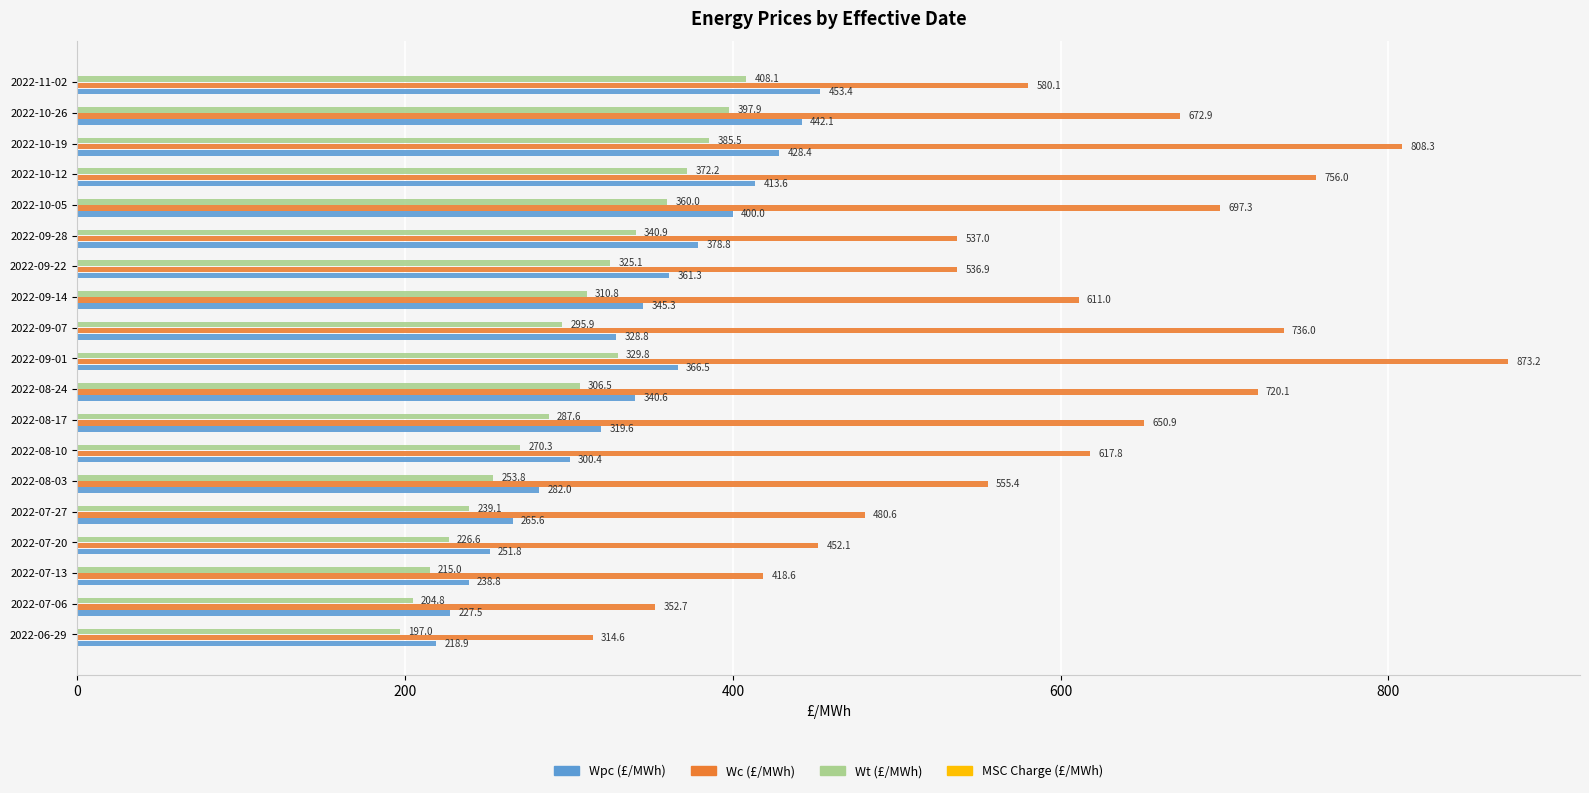

The Wc (£/MWh) series shows 279.7 at 2022-10-12. True or false?

False